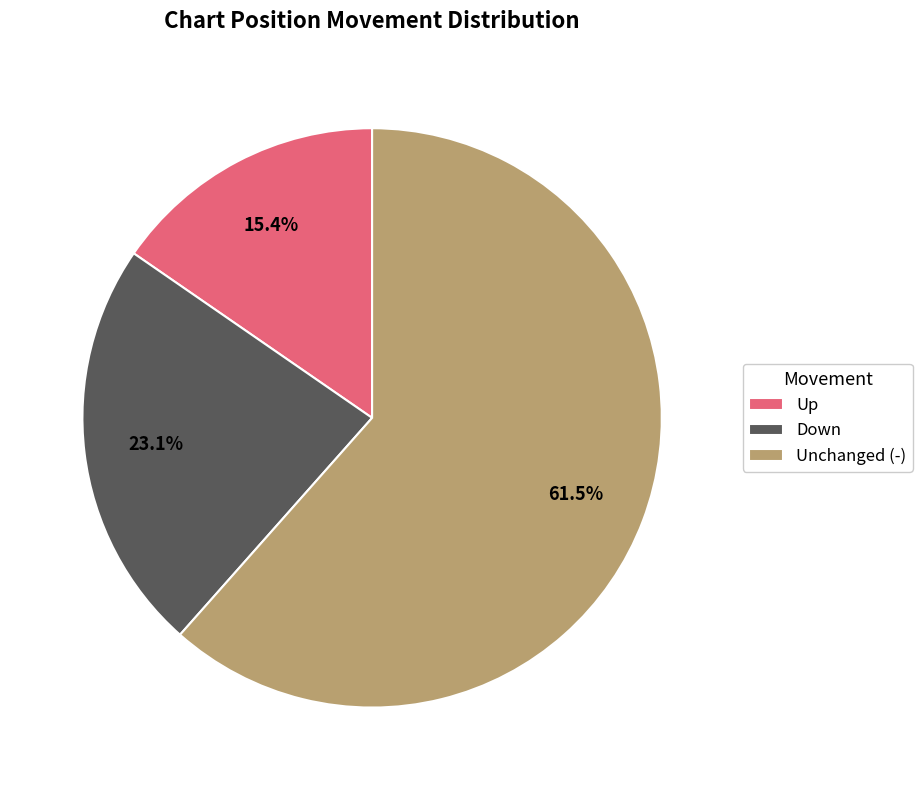

To the nearest percent, what is the difference between the largest and smallest slice percentages?

46%